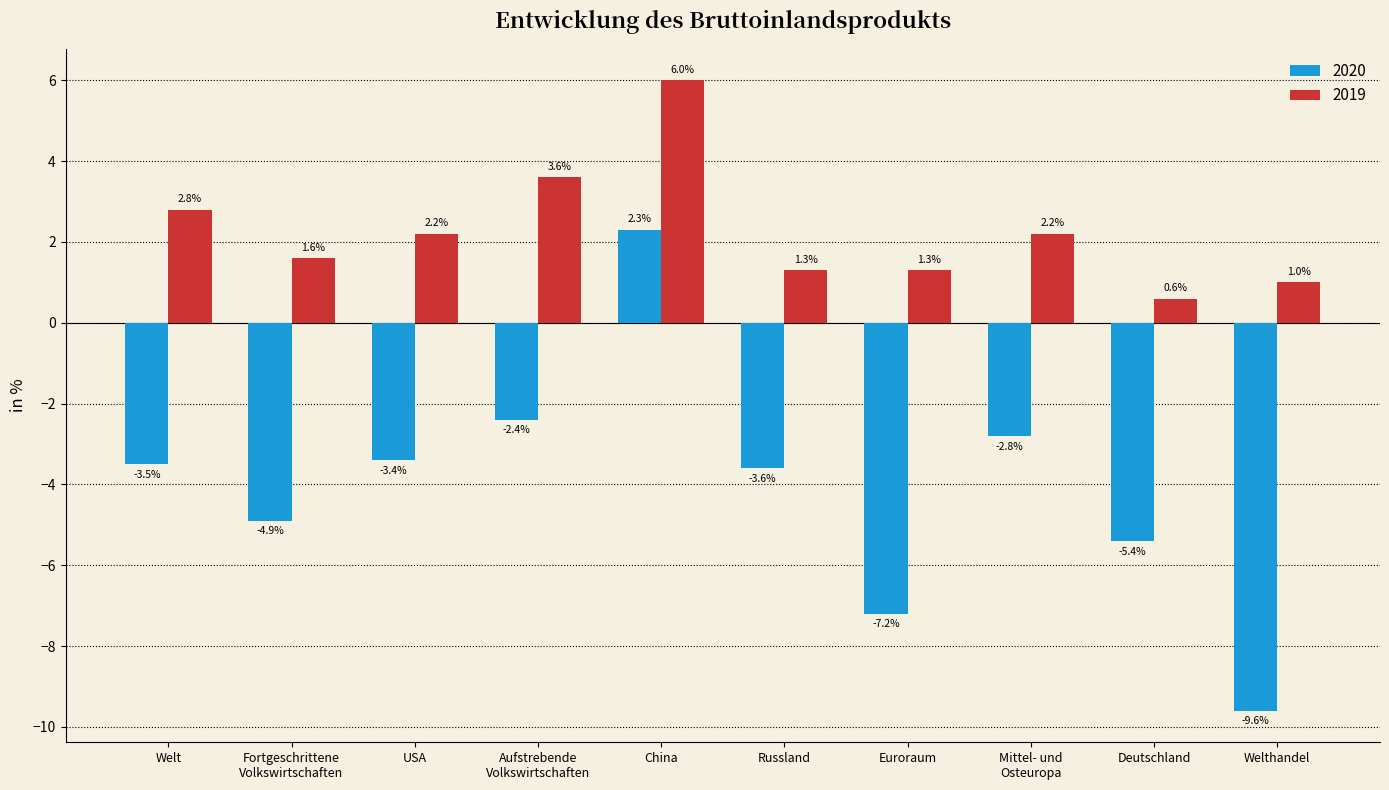

Which series has the widest spread of values?

2020